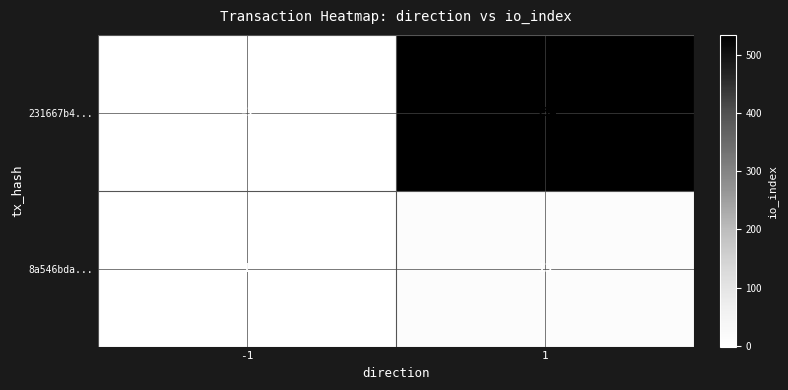

Rank the series at 1 from lowest to highest value.

8a546bda..., 231667b4...